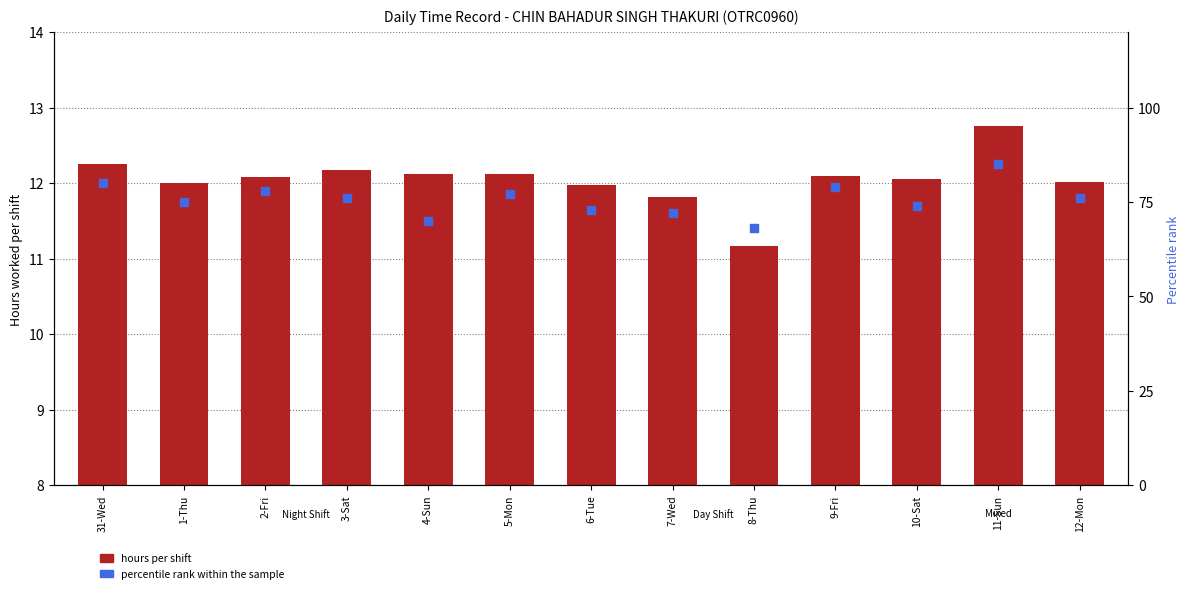

Which series has the largest Y range (max minus min)?

percentile rank within the sample